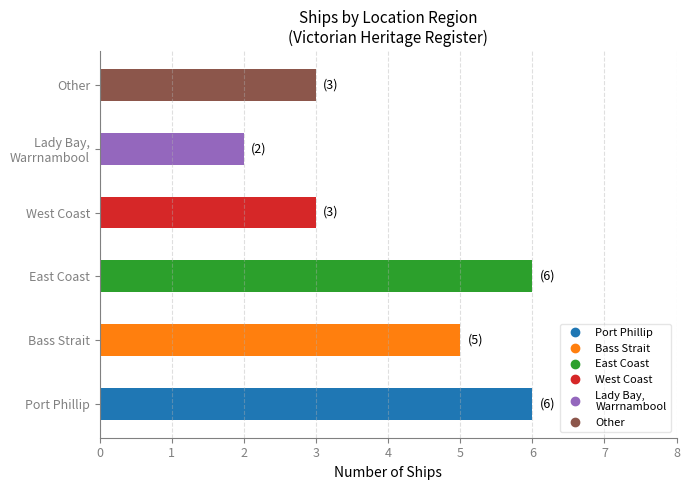

Reading bottom to top, list all the values displayed in this chart.

6	5	6	3	2	3